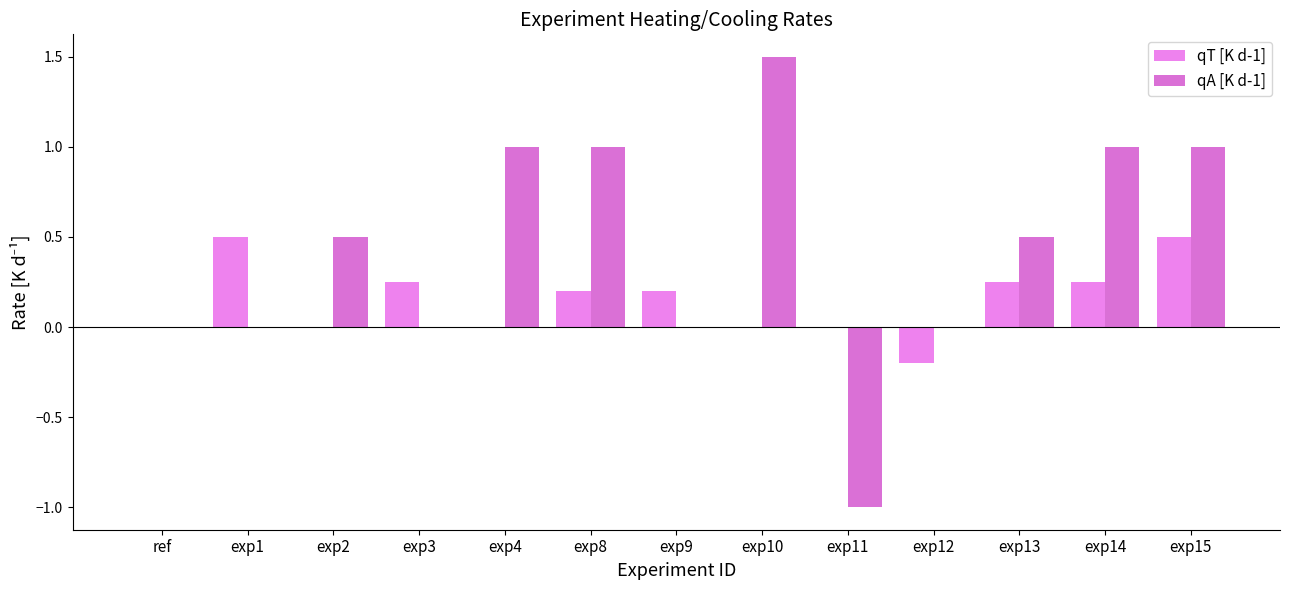

Are the bars horizontal?

No